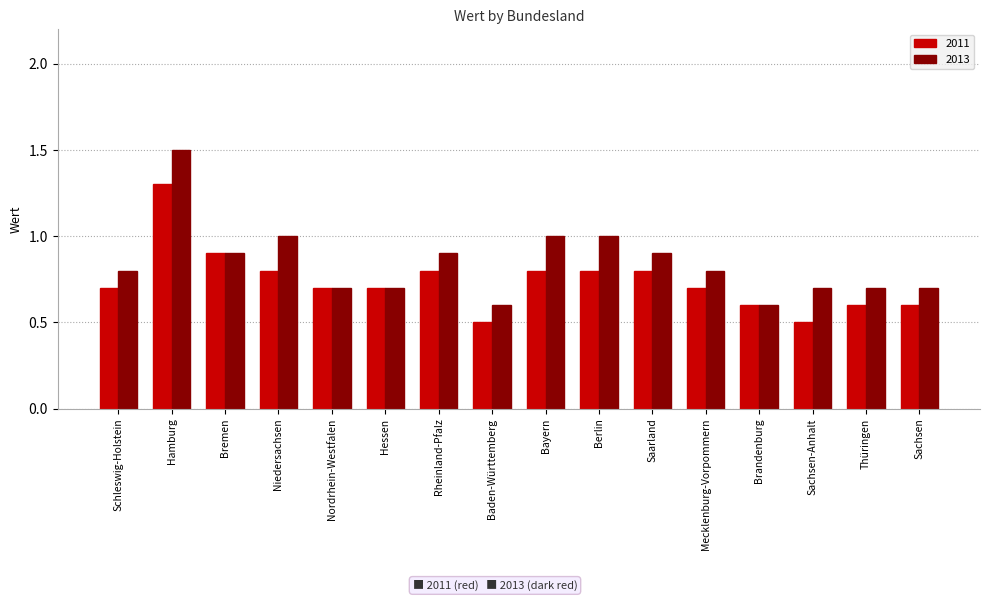

Reading left to right, what are all the values shown in this chart?

2011: 0.7	1.3	0.9	0.8	0.7	0.7	0.8	0.5	0.8	0.8	0.8	0.7	0.6	0.5	0.6	0.6
2013: 0.8	1.5	0.9	1.0	0.7	0.7	0.9	0.6	1.0	1.0	0.9	0.8	0.6	0.7	0.7	0.7